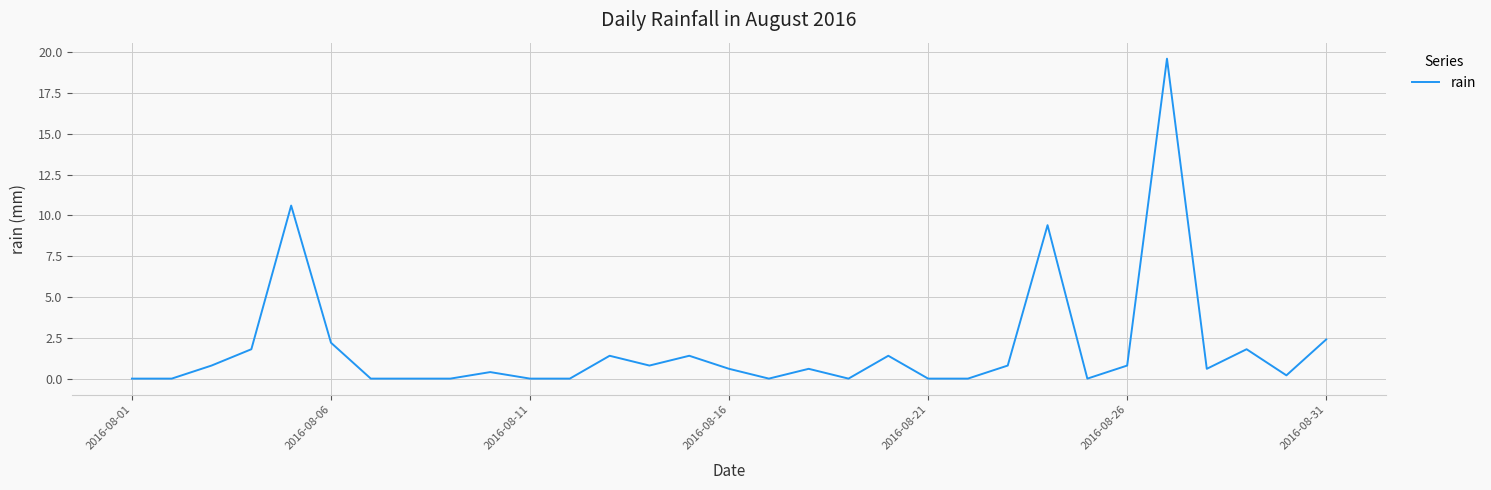

What is the greatest value displayed?

19.6